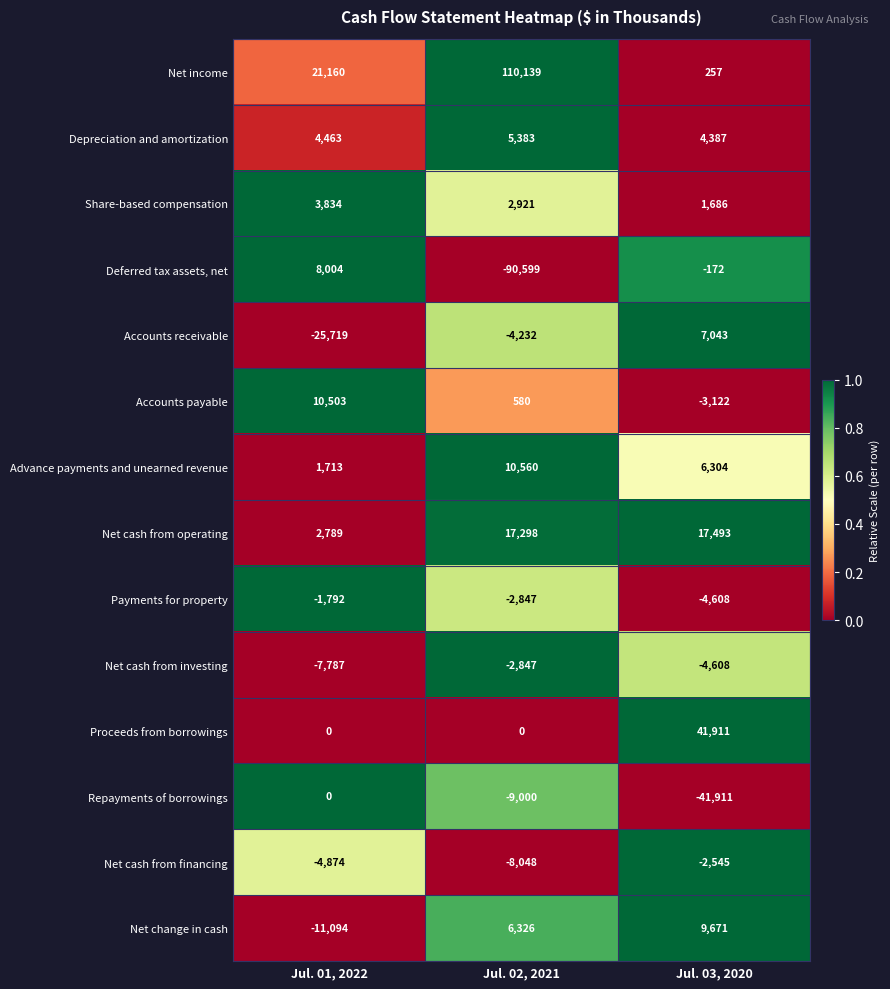

Which label corresponds to the smallest value in the chart?

Jul. 02, 2021